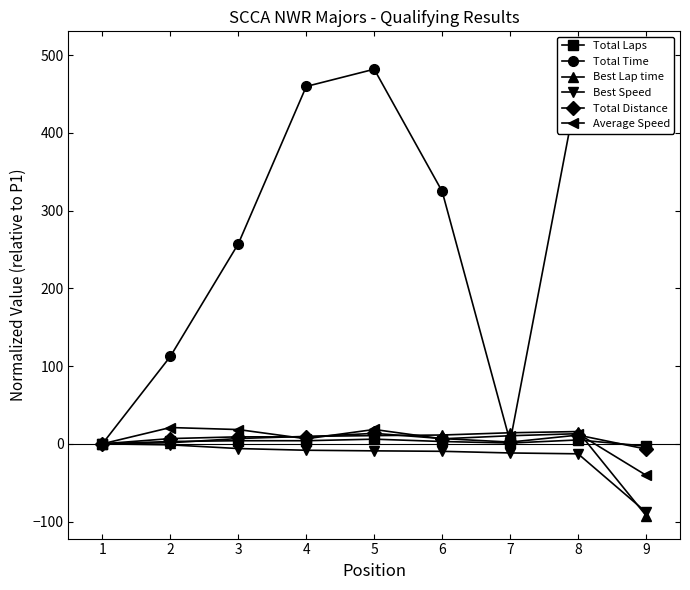

The value of Best Lap time at 8 is 15.8. True or false?

True